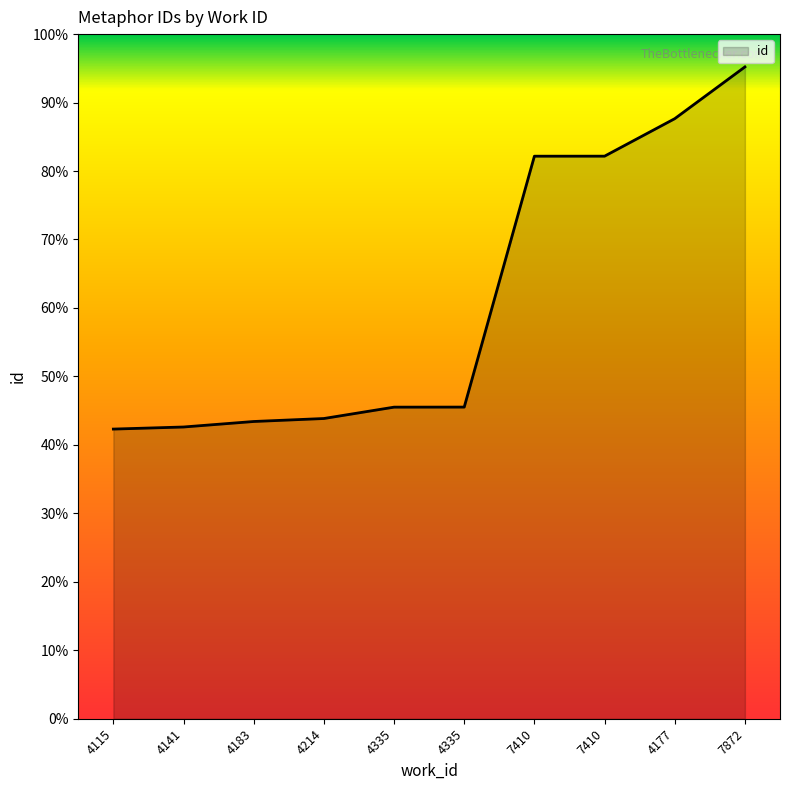

What is the change in value from 4335 to 7410?

+9165